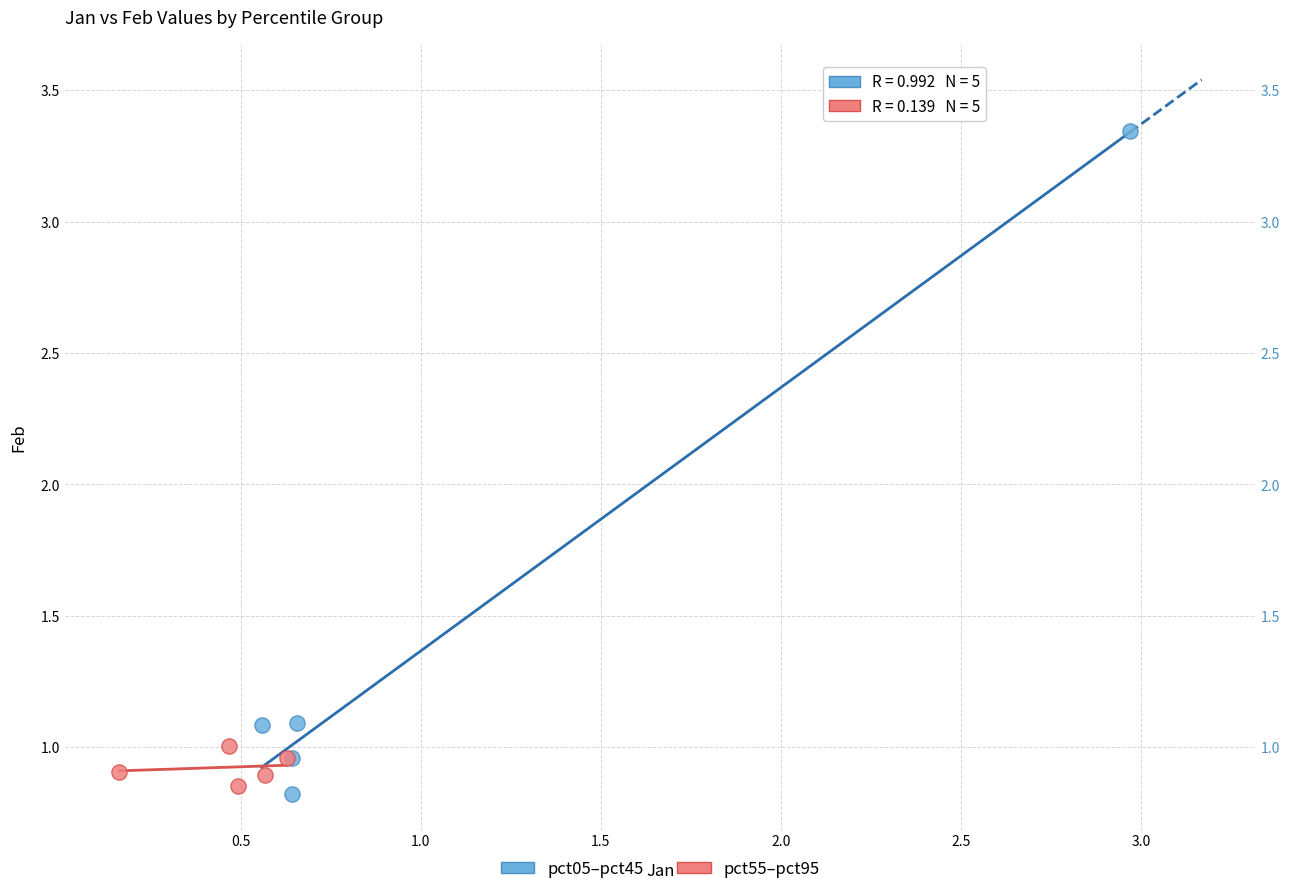

Which series has the widest spread of Y values?

pct05–pct45